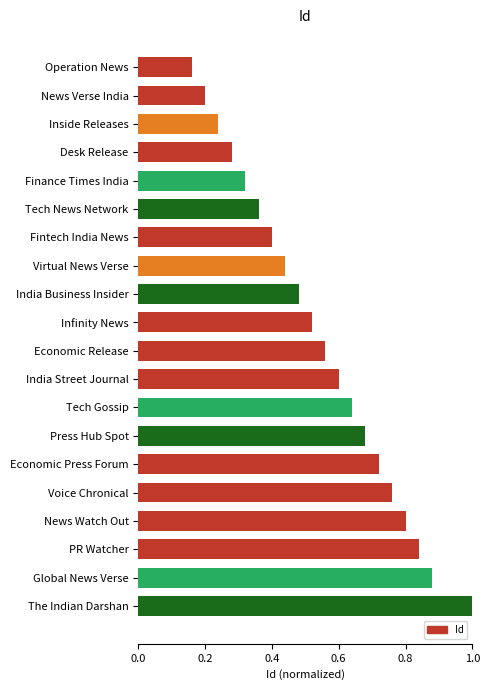

What is the label of the 17th bar from the top?

News Watch Out